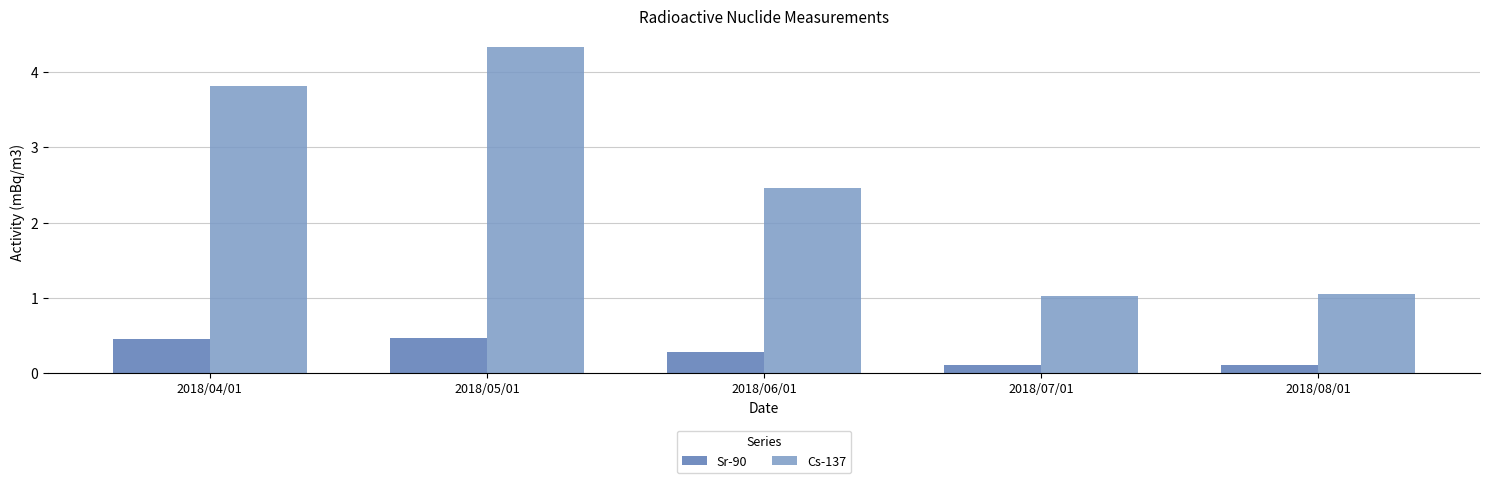

What is the minimum value for Cs-137?

1.0